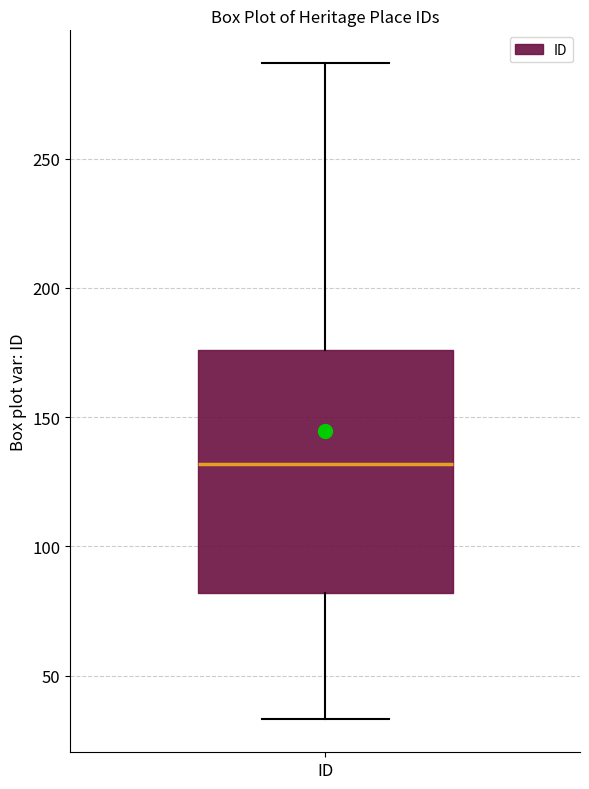

Where is the upper edge of the box for ID on the y-axis? The values are not printed on the chart, so give them approximately, as read against the axis.

175